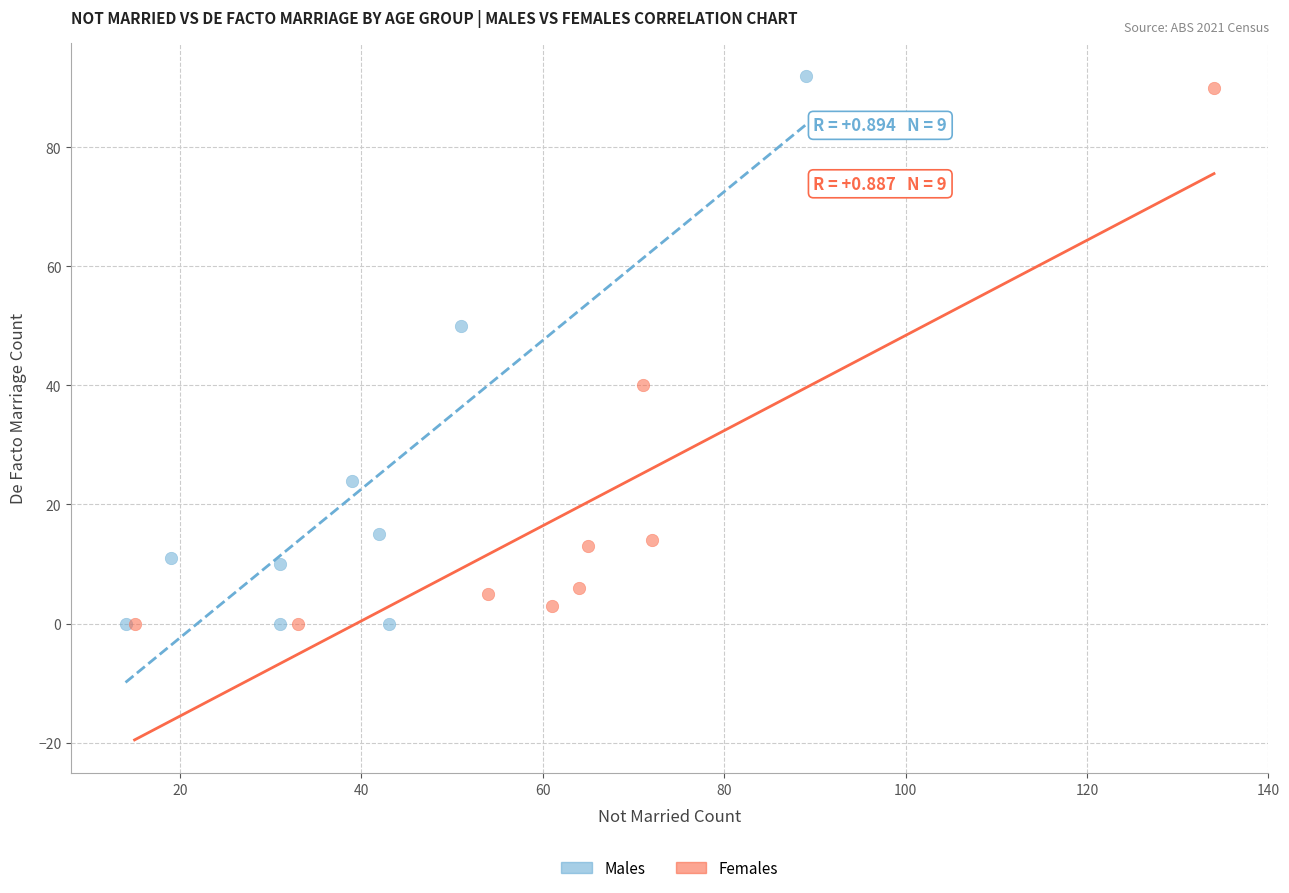

Which series contains the highest Y value?

Males